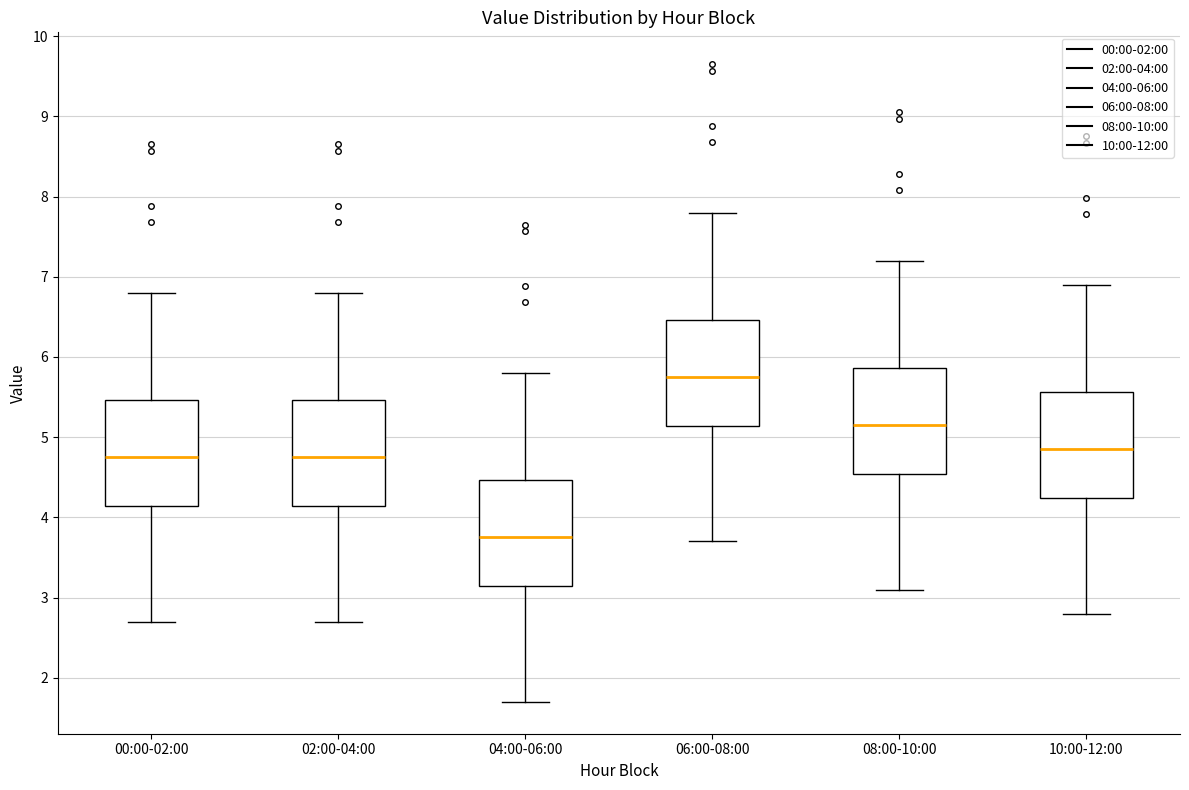

Where is the lower edge of the box for 04:00-06:00 on the y-axis? The values are not printed on the chart, so give them approximately, as read against the axis.

3.1